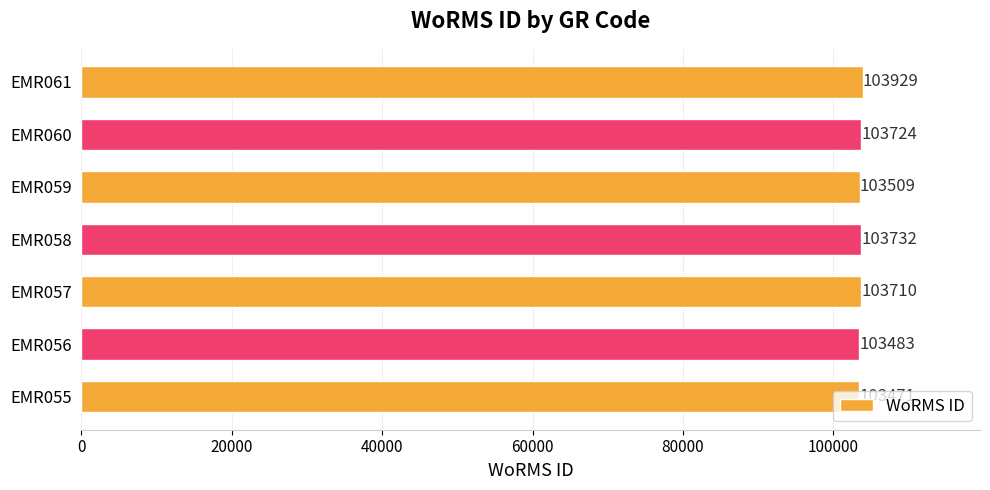

List the labels in order of value, smallest first.

EMR055, EMR056, EMR059, EMR057, EMR060, EMR058, EMR061